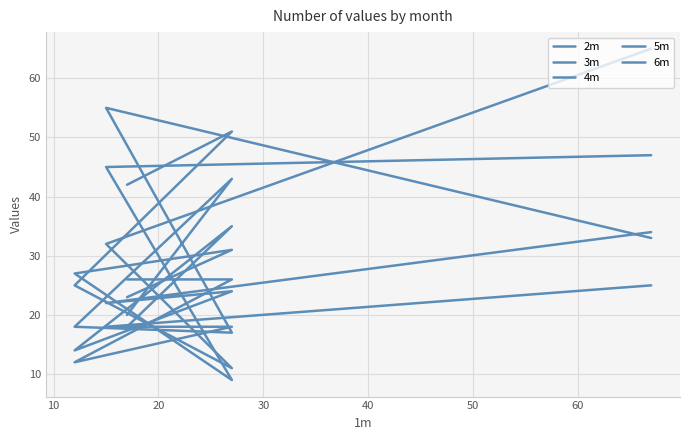

What is the difference between the second highest and second lowest values in the 3m series?

26